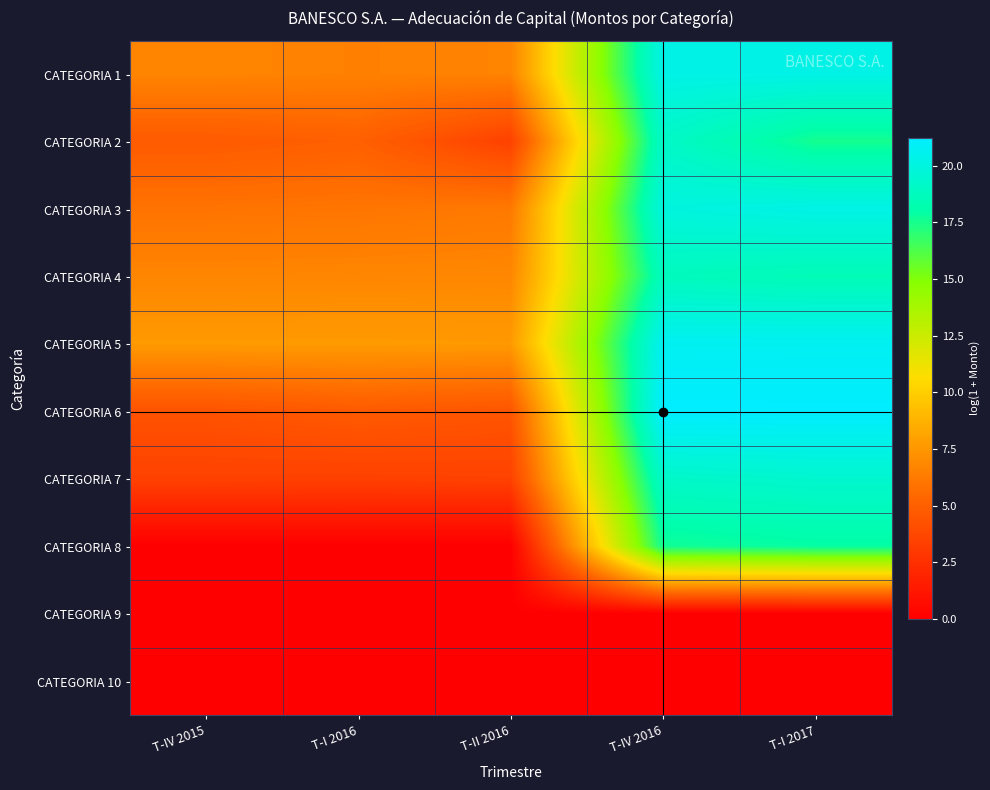

Reading left to right, list all the values displayed in this chart.

CATEGORIA 1: T-IV 2015=6.7	T-I 2016=6.5	T-II 2016=6.7	T-IV 2016=20.3	T-I 2017=20.3
CATEGORIA 2: T-IV 2015=4.7	T-I 2016=5.0	T-II 2016=3.4	T-IV 2016=19.2	T-I 2017=17.6
CATEGORIA 3: T-IV 2015=5.9	T-I 2016=6.0	T-II 2016=6.2	T-IV 2016=20.0	T-I 2017=20.3
CATEGORIA 4: T-IV 2015=6.7	T-I 2016=6.8	T-II 2016=6.8	T-IV 2016=18.8	T-I 2017=18.5
CATEGORIA 5: T-IV 2015=7.7	T-I 2016=7.7	T-II 2016=7.7	T-IV 2016=20.7	T-I 2017=20.7
CATEGORIA 6: T-IV 2015=4.3	T-I 2016=4.7	T-II 2016=4.5	T-IV 2016=21.2	T-I 2017=21.2
CATEGORIA 7: T-IV 2015=3.4	T-I 2016=3.4	T-II 2016=3.5	T-IV 2016=19.2	T-I 2017=19.4
CATEGORIA 8: T-IV 2015=0.0	T-I 2016=0.0	T-II 2016=0.0	T-IV 2016=17.7	T-I 2017=17.9
CATEGORIA 9: T-IV 2015=0.0	T-I 2016=0.0	T-II 2016=0.0	T-IV 2016=0.0	T-I 2017=0.0
CATEGORIA 10: T-IV 2015=0.0	T-I 2016=0.0	T-II 2016=0.0	T-IV 2016=0.0	T-I 2017=0.0